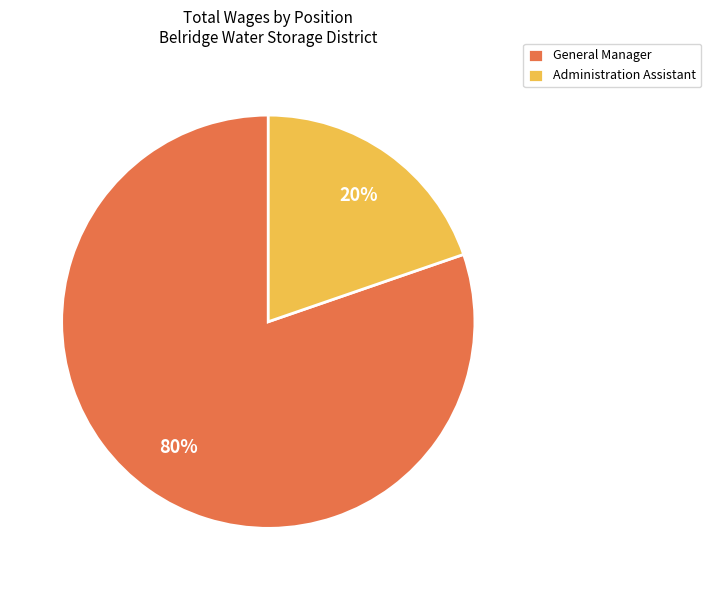

Between General Manager and Administration Assistant, which is larger?

General Manager